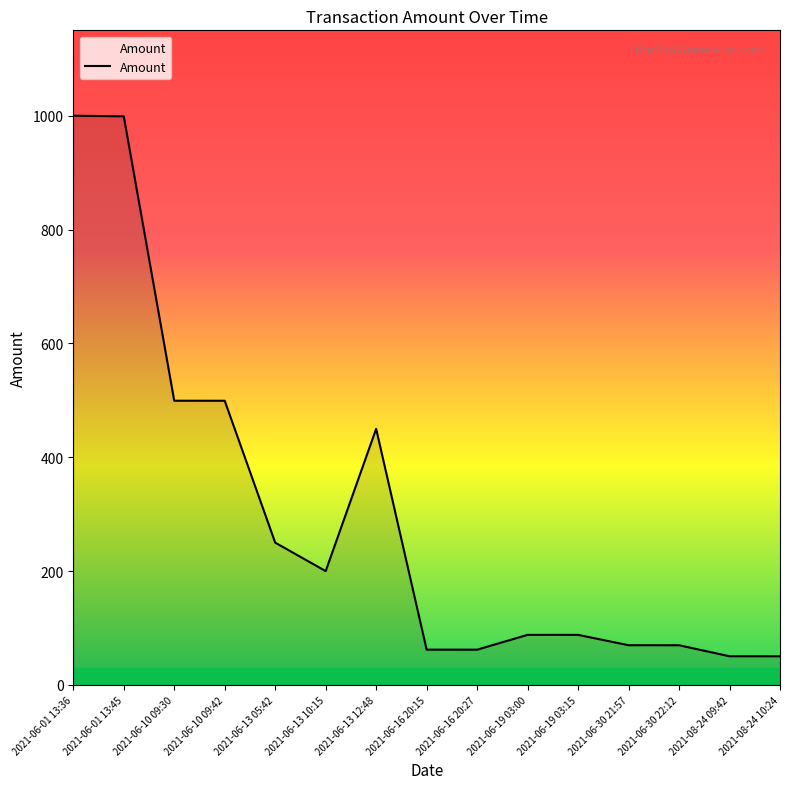

Between 2021-06-13 12:48 and 2021-06-10 09:30, which is larger?

2021-06-10 09:30